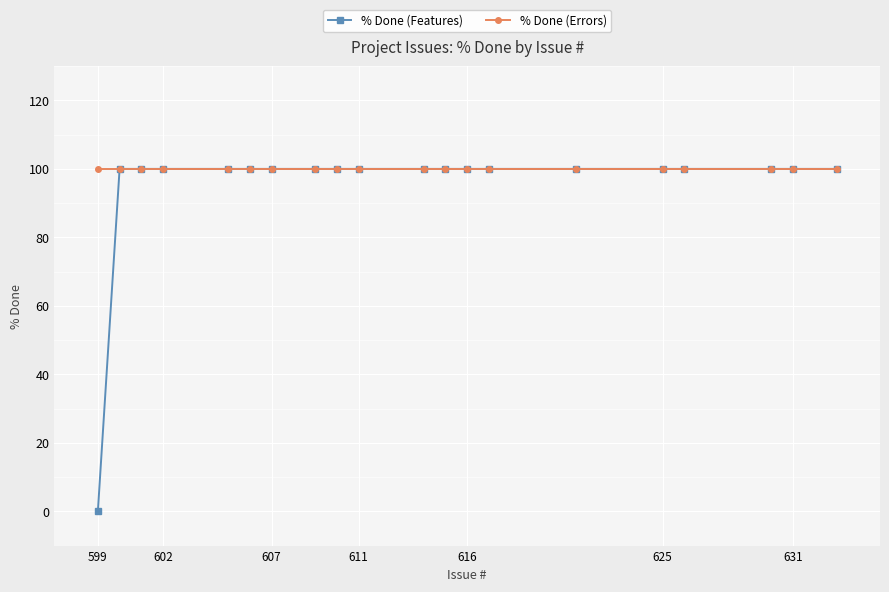

How many data points does each series have?

20